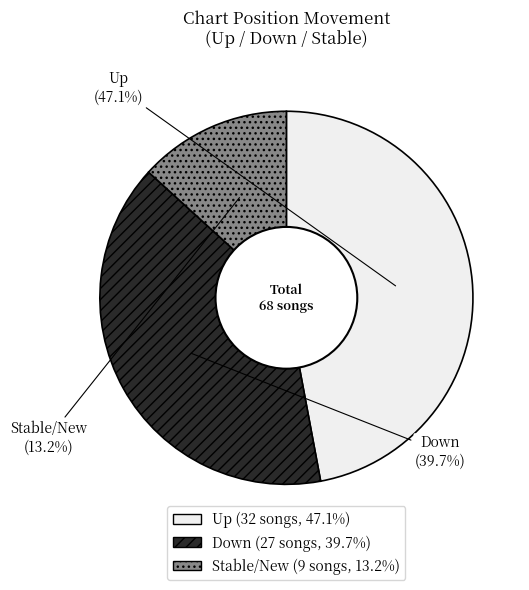

Is there a majority slice in this chart?

No